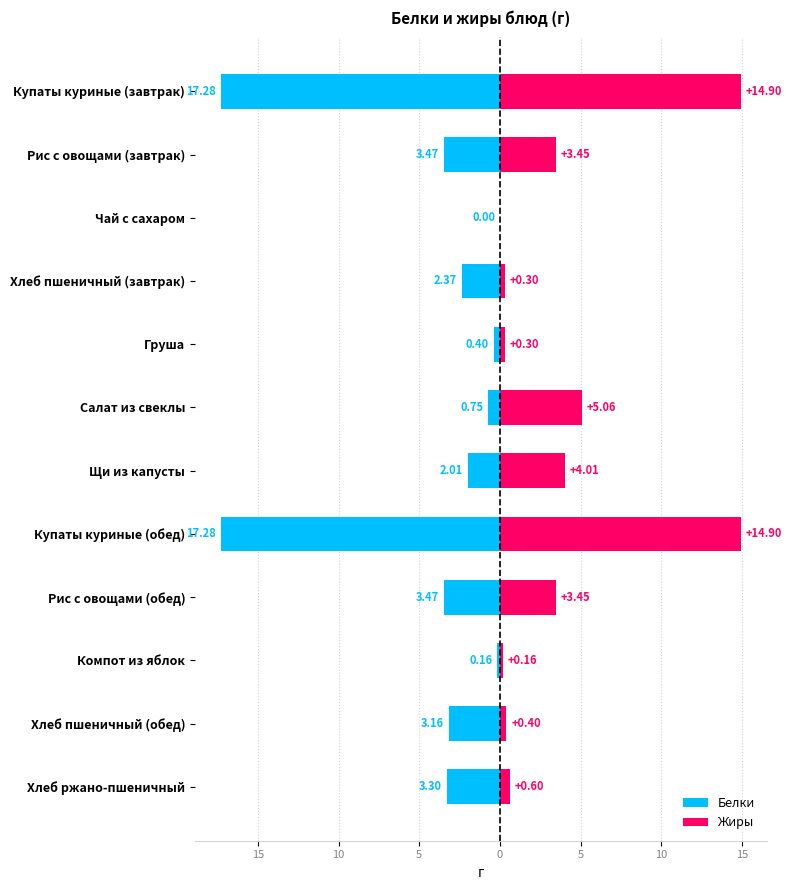

What is the difference between the Жиры values at Хлеб ржано-пшеничный and Хлеб пшеничный (обед)?

0.2